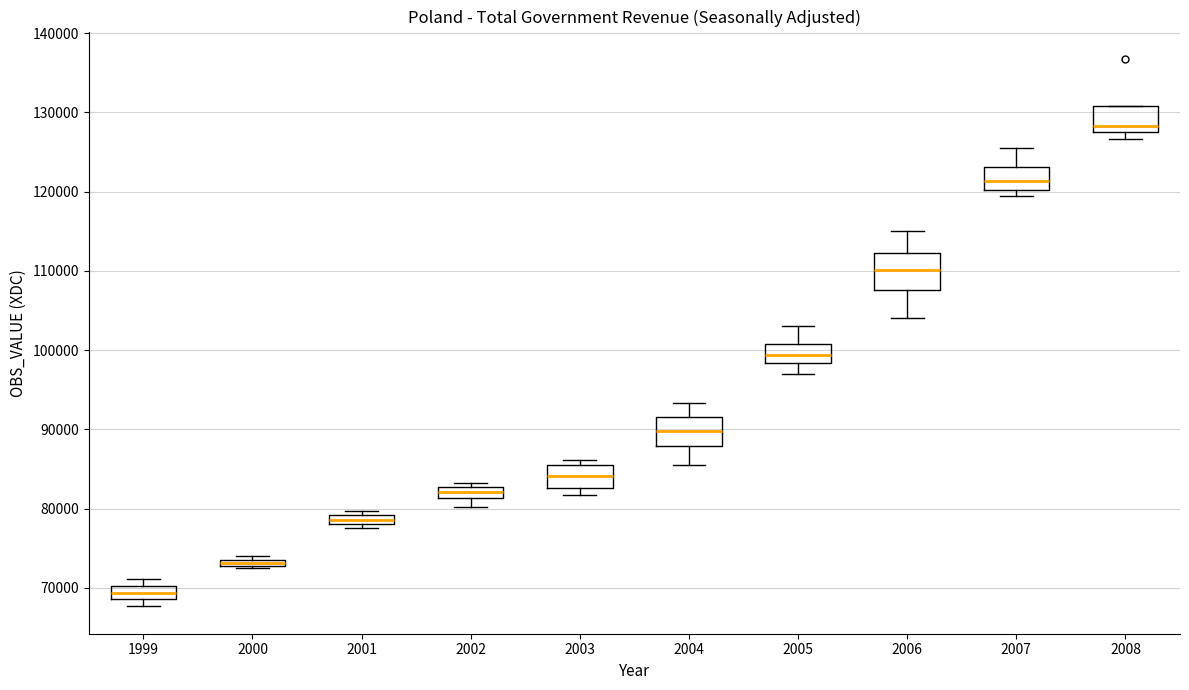

Where is the upper edge of the box at x = 2001 on the y-axis? The values are not printed on the chart, so give them approximately, as read against the axis.

79000